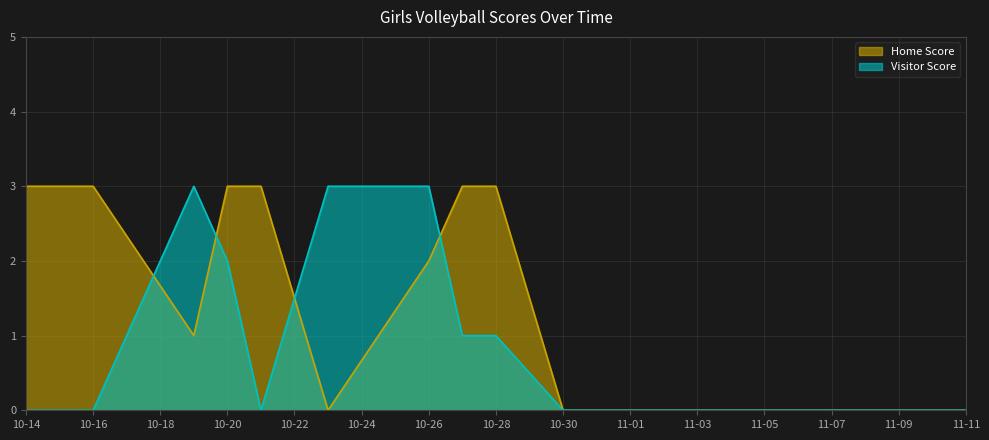

In Visitor Score, how many points are lower than both neighbors (excluding endpoints)?

1